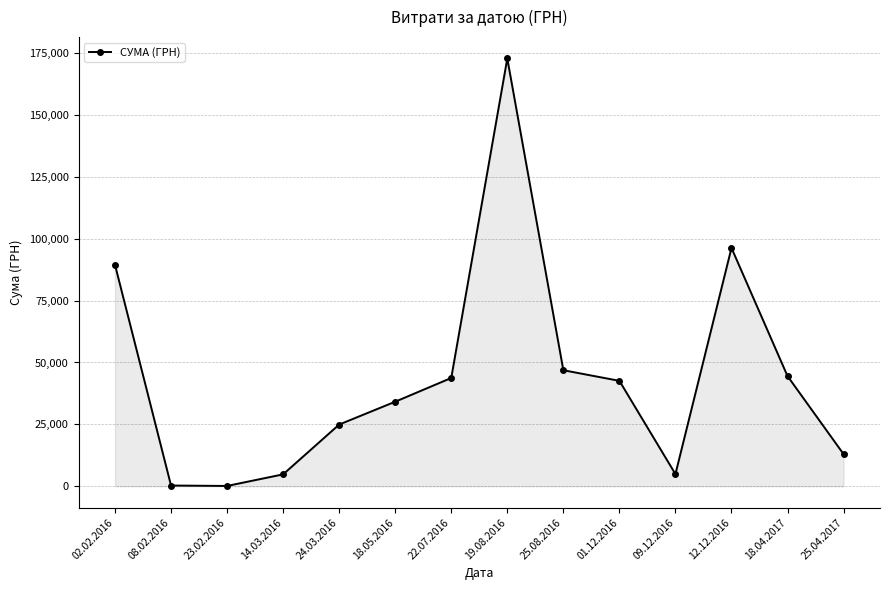

Where is the first local maximum?

19.08.2016